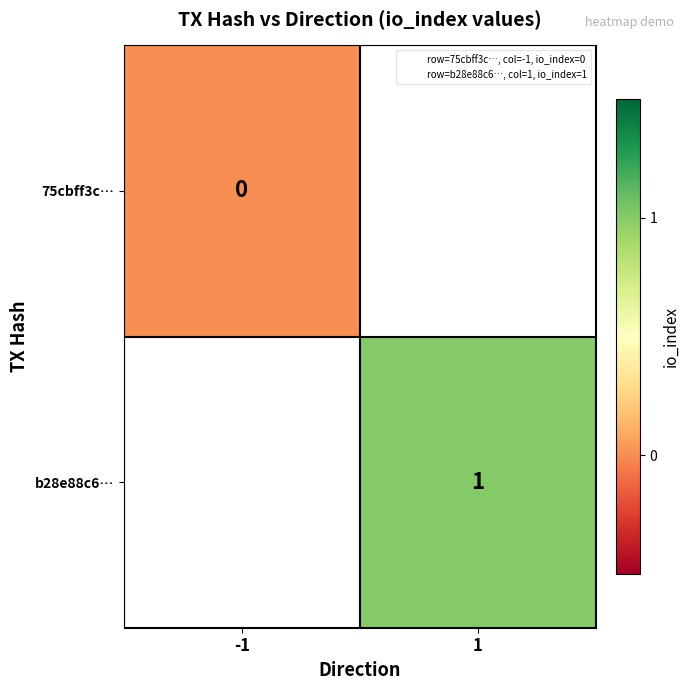

Which category has the lowest value in the b28e88c6… series?

-1